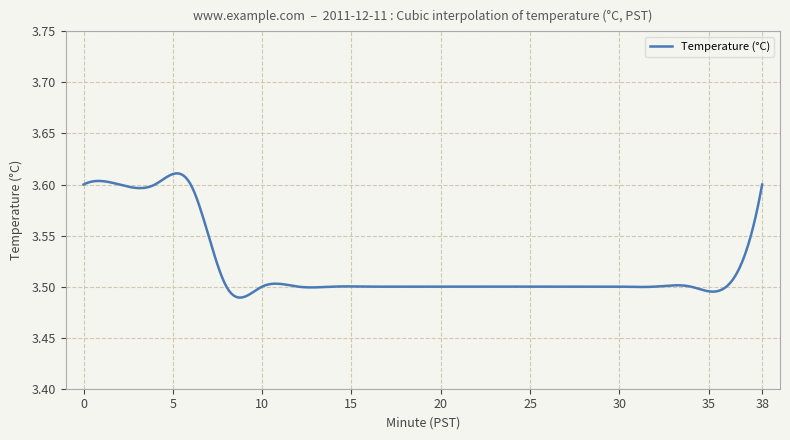

How many values are between 3 and 4?

300